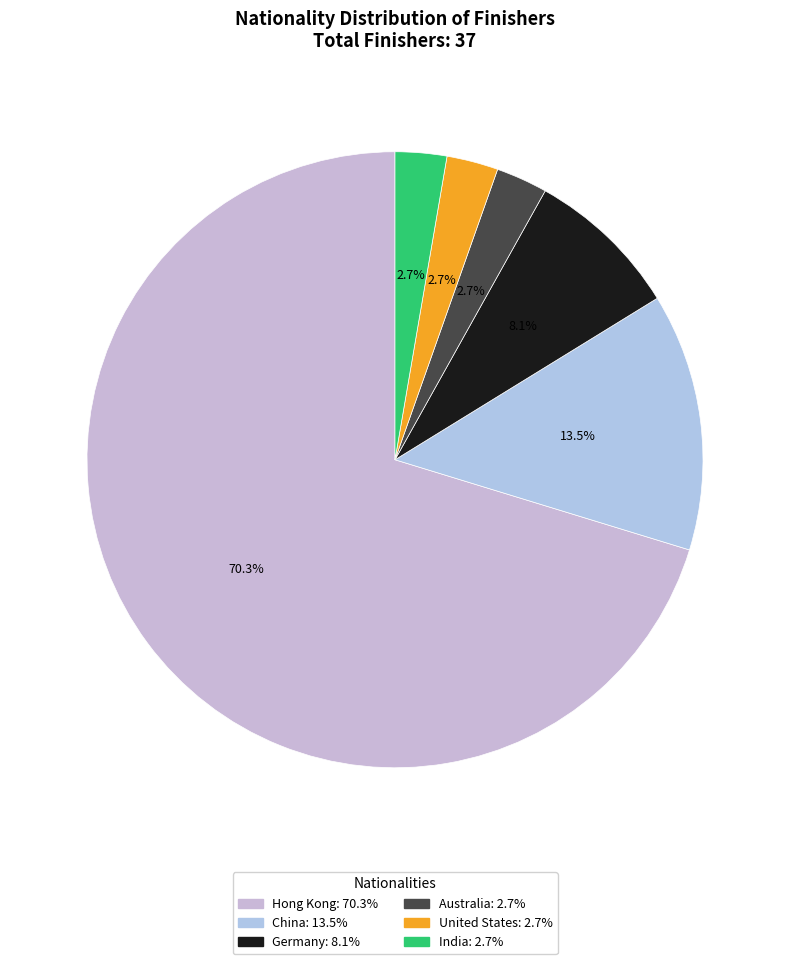

True or false: Germany accounts for 2% of the total.

False